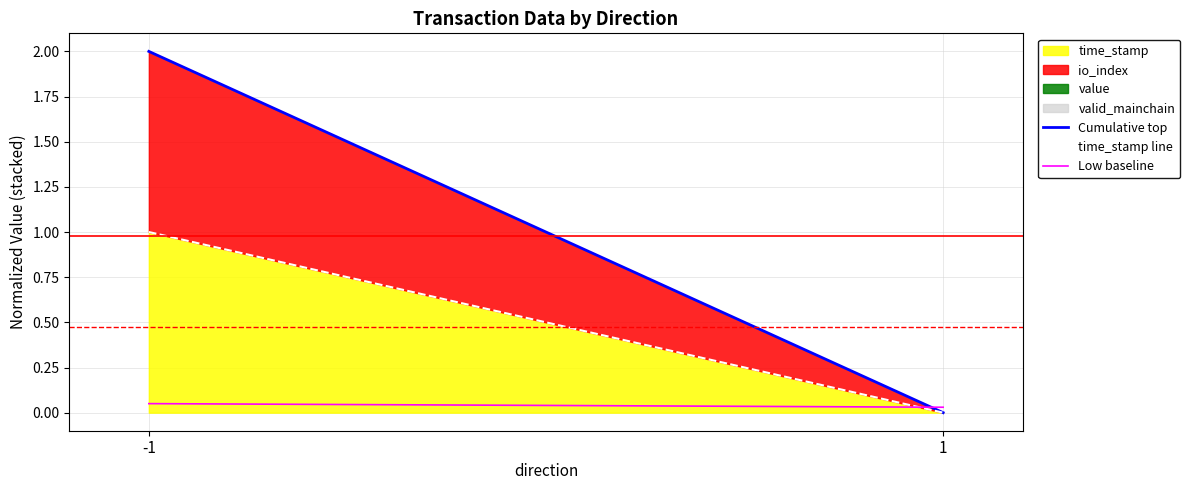

Which series has the largest total across all categories?

Cumulative top